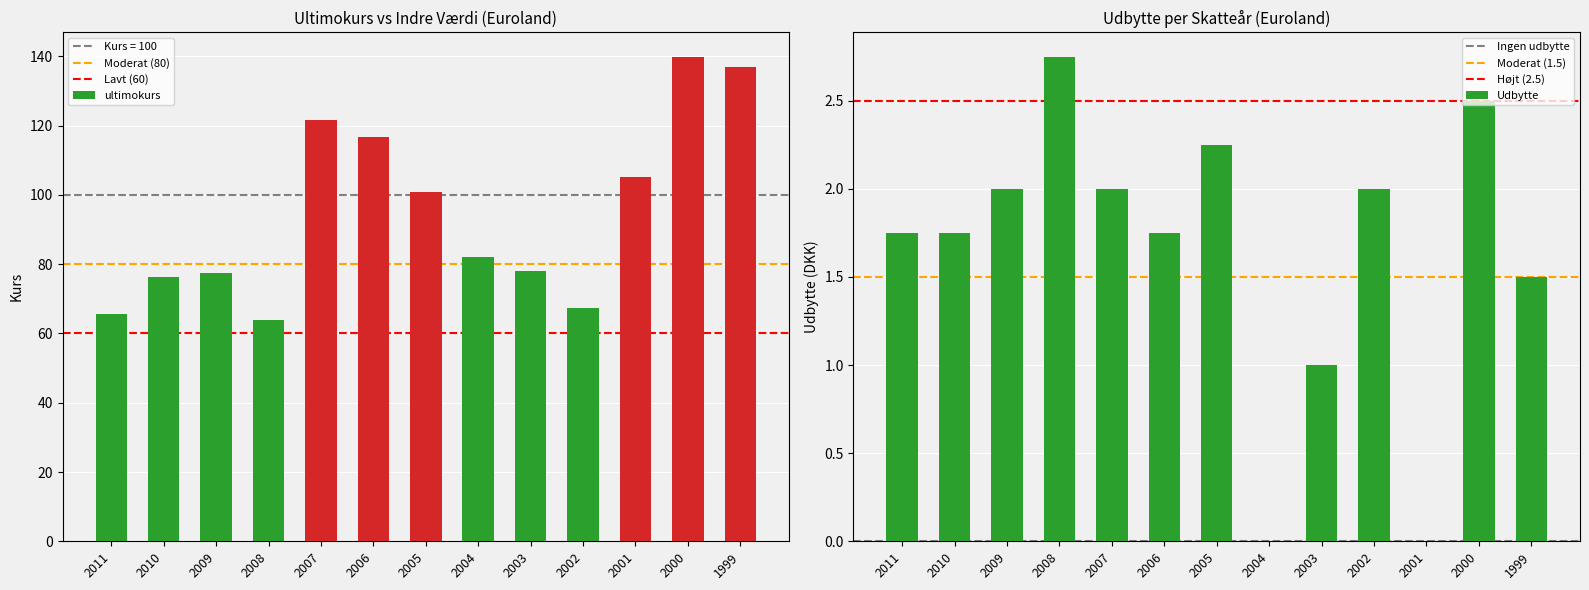

List the series in order of their overall mean, highest first.

ultimokurs, Udbytte